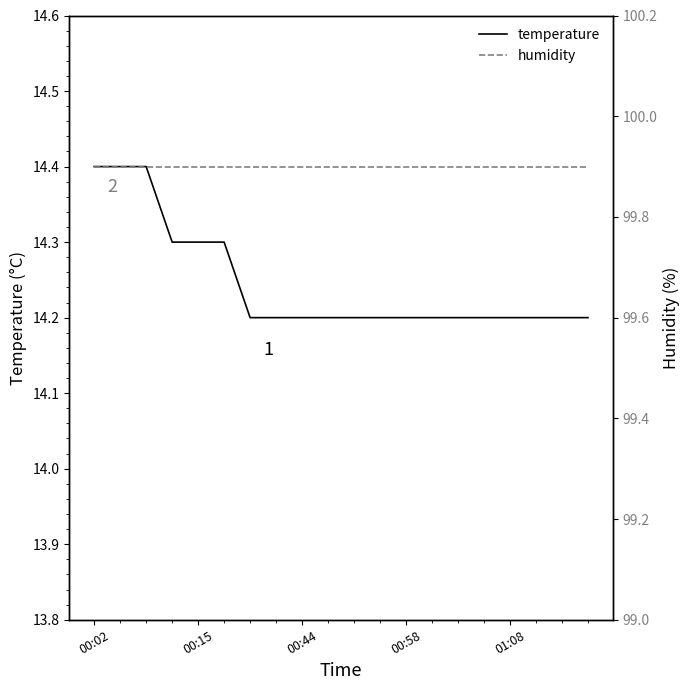

True or false: humidity has a value of 99.9 at 18.

True